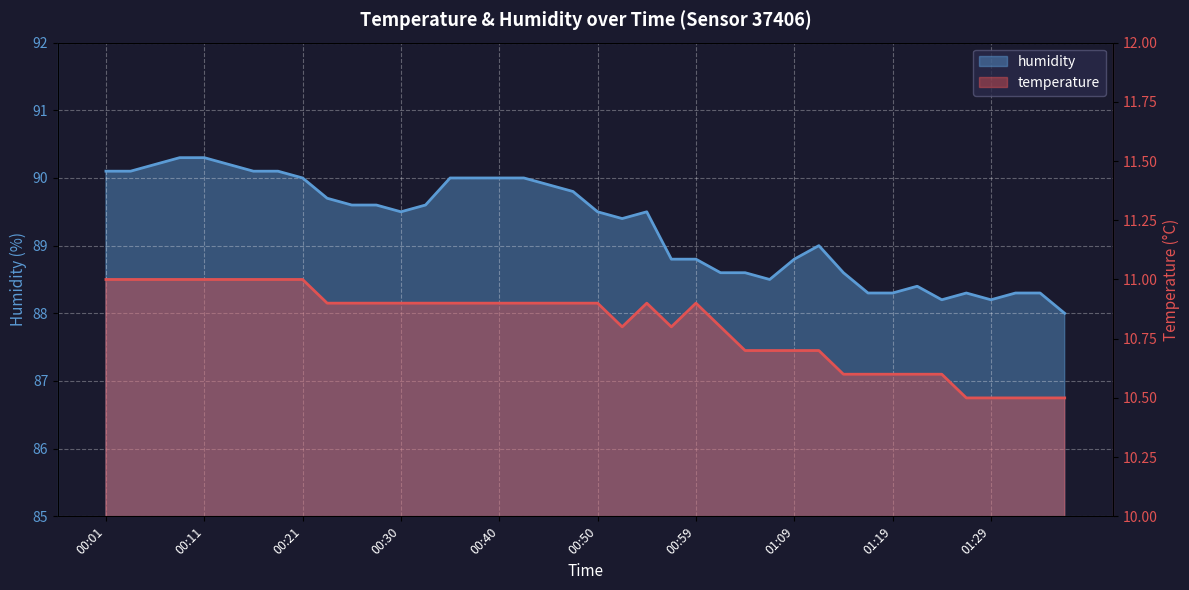

How many series are shown in this chart?

2